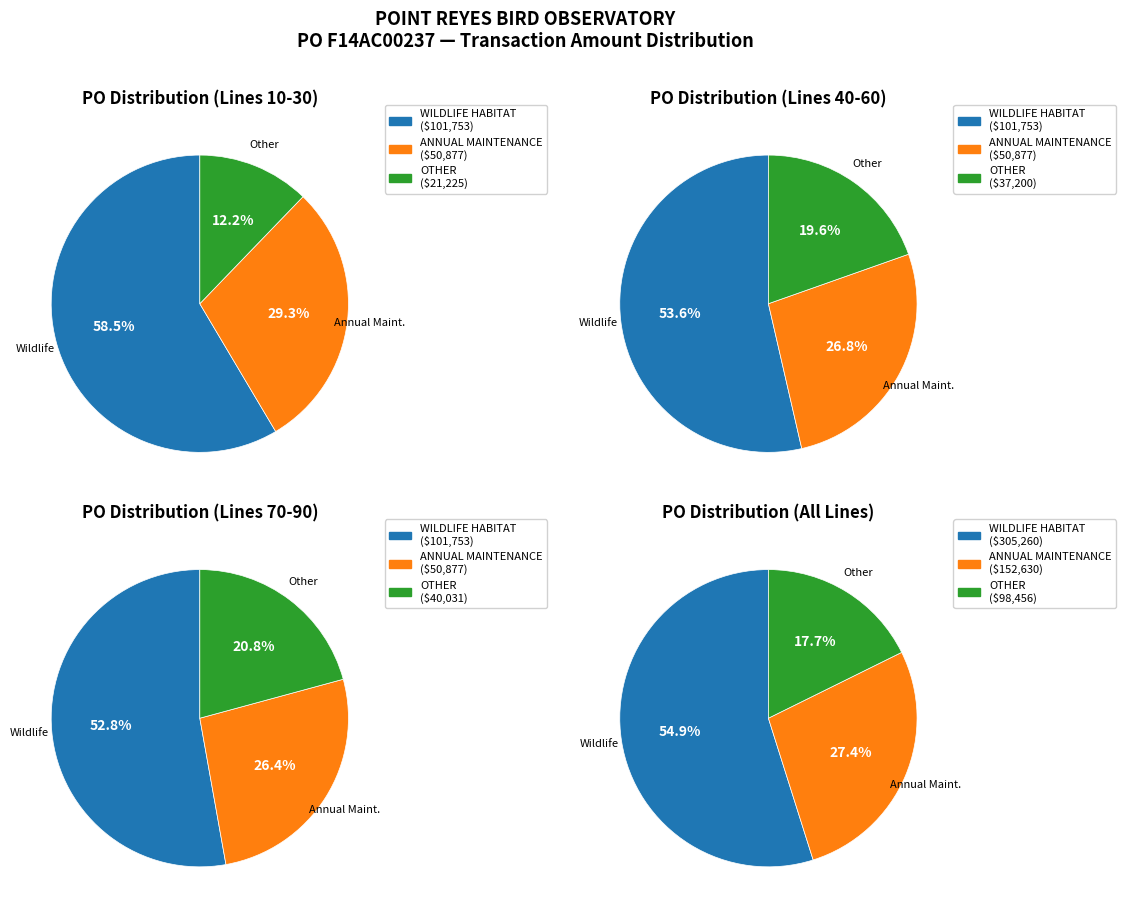

The 0 slice represents 17% of the pie. True or false?

False